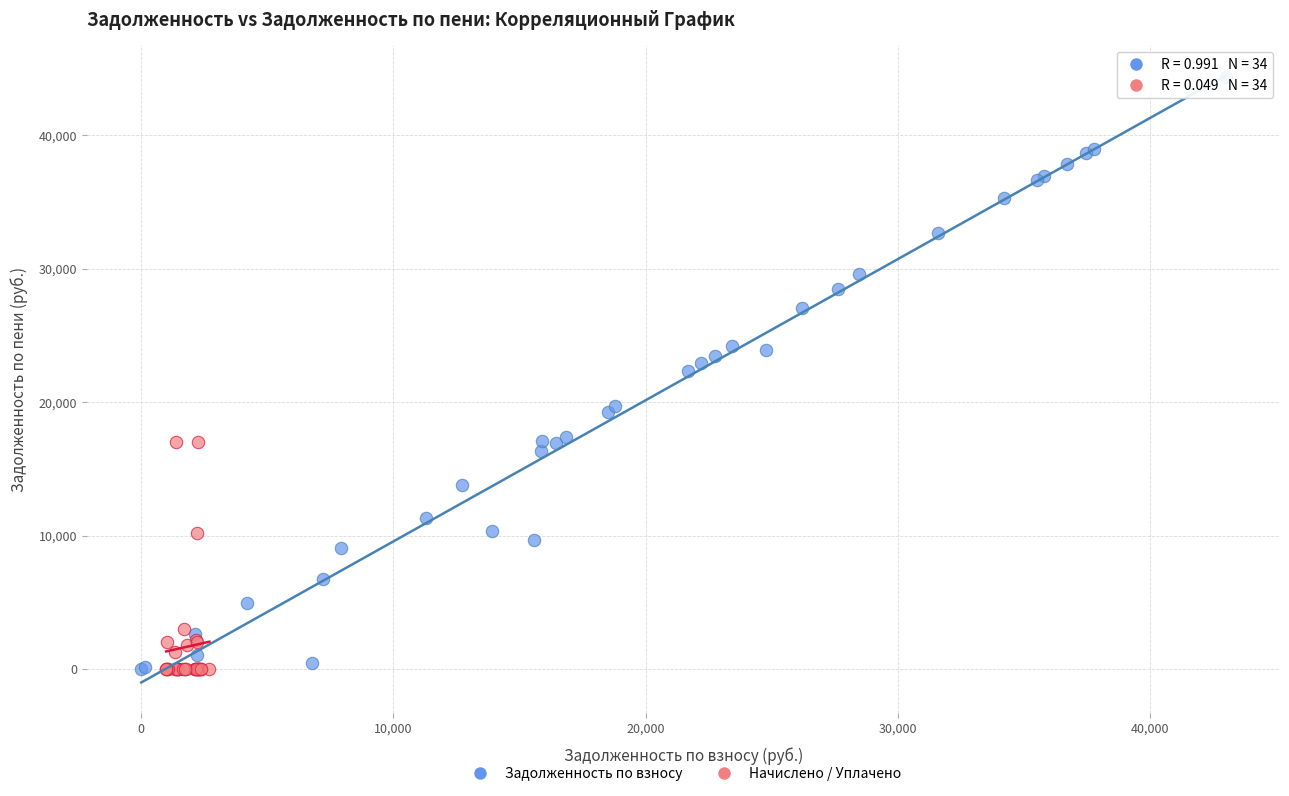

Which series contains the highest Y value?

Задолженность по взносу